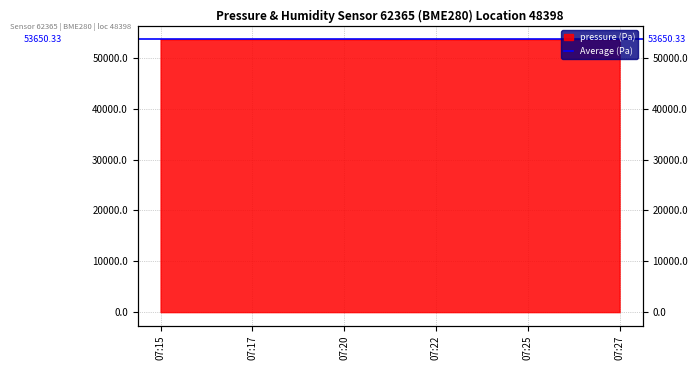

Reading left to right, transcribe all the data shown in this chart.

53657.8	53661.9	53655.8	53611.0	53661.9	53653.7